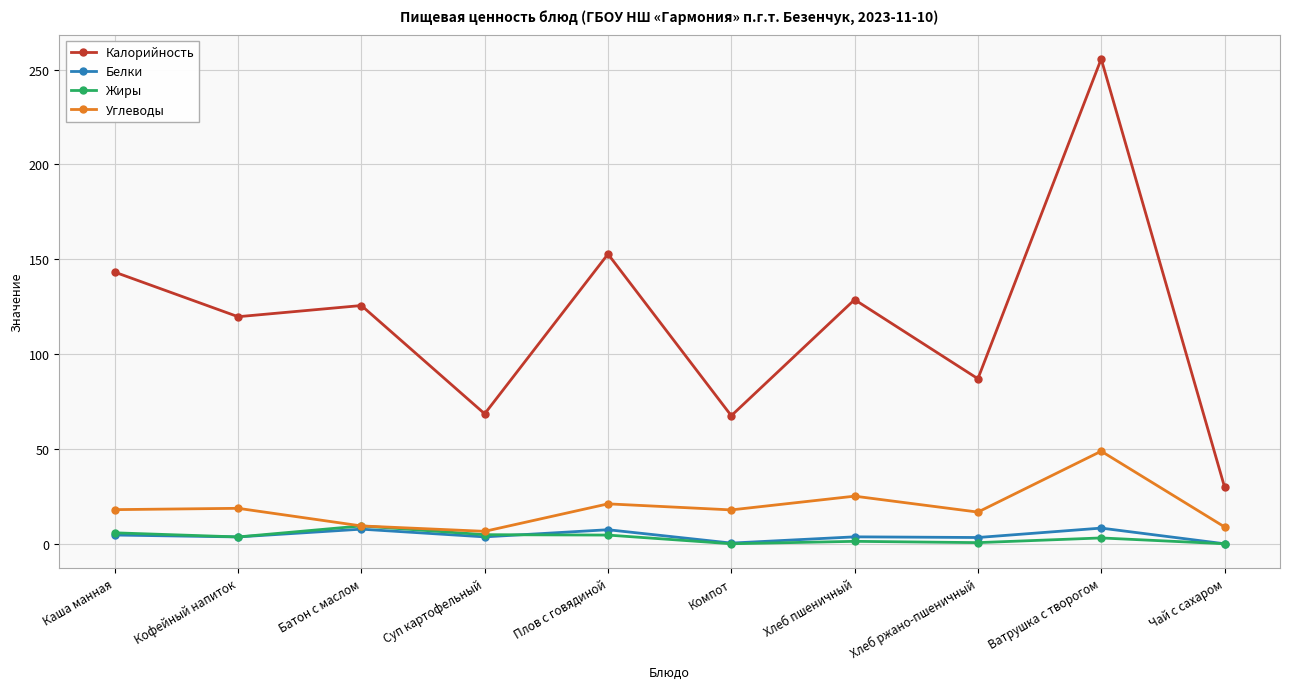

Which series changed the most between Компот and Ватрушка с творогом?

Калорийность